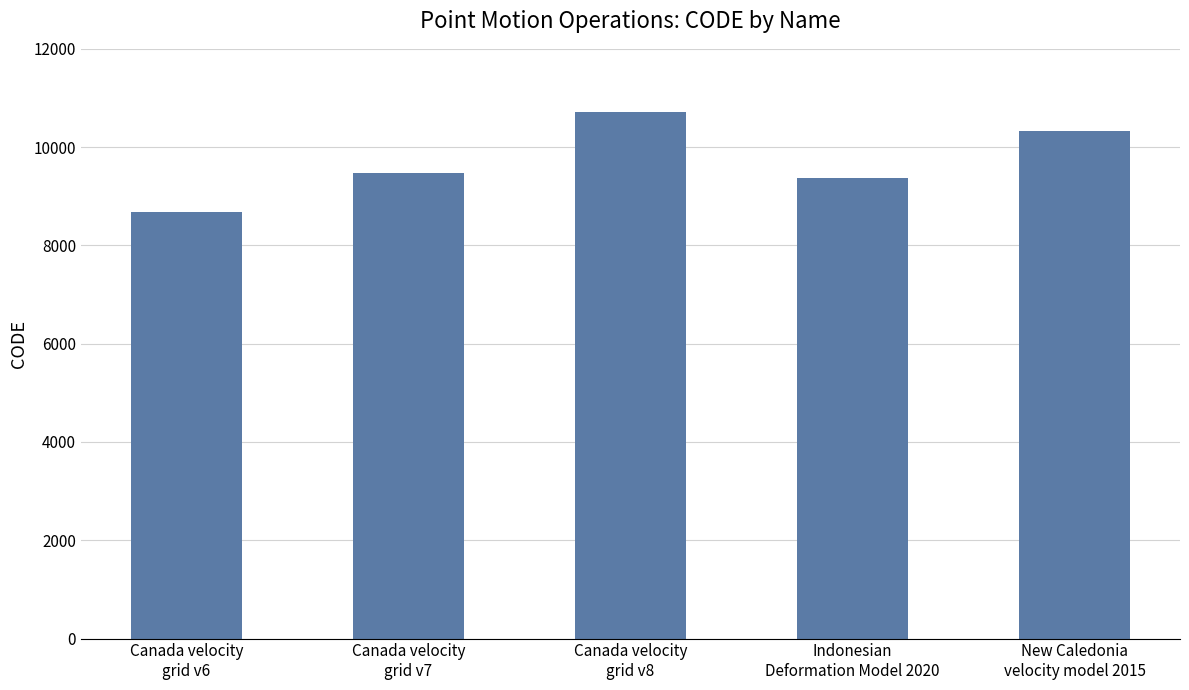

What position from the left is Canada velocity
grid v6?

1